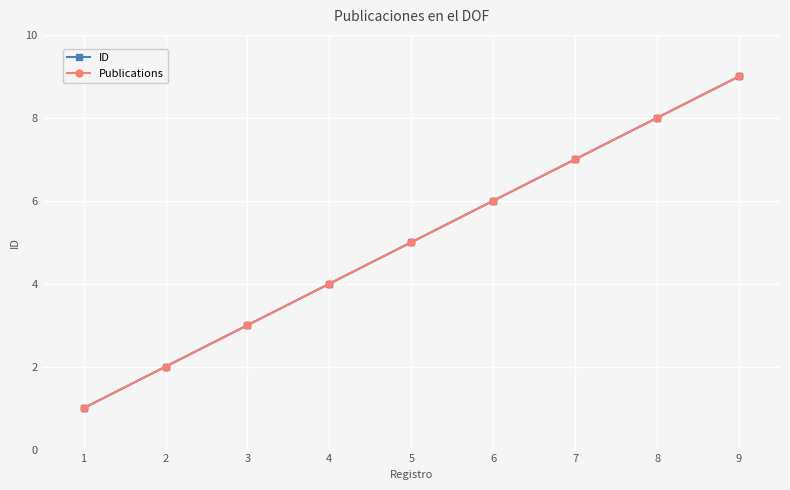

Count the number of categories in the chart.

9